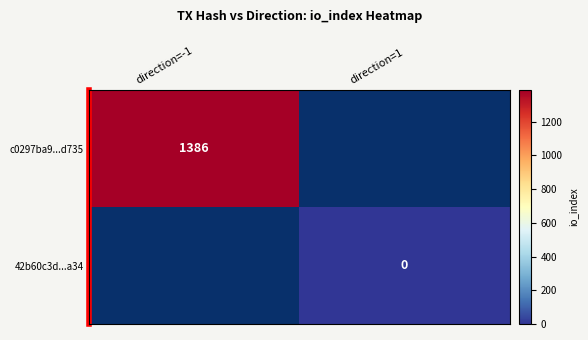

Count the number of data series in this chart.

2